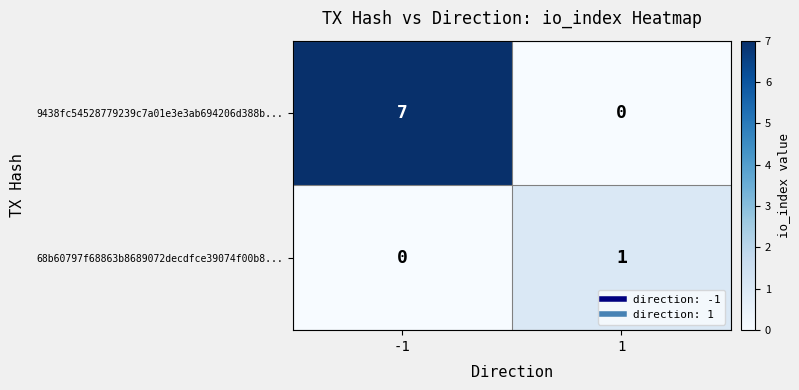

Is the value of 9438fc54528779239c7a01e3e3ab694206d388b... at -1 greater than the value of 68b60797f68863b8689072decdfce39074f00b8... at -1?

Yes